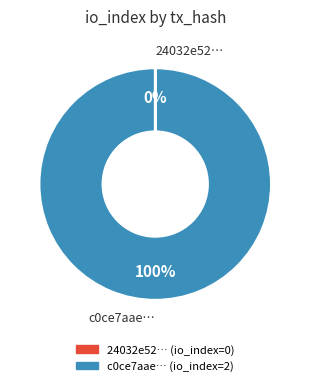

Is there a majority slice in this chart?

Yes